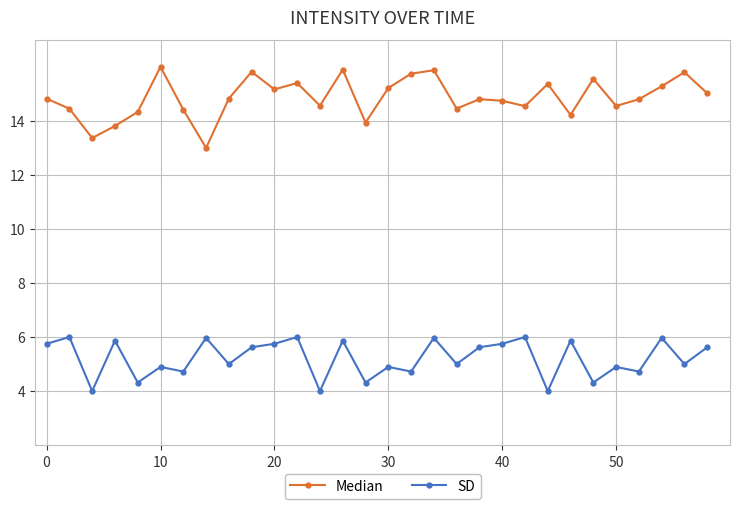

What is the maximum value for Median?

16.0